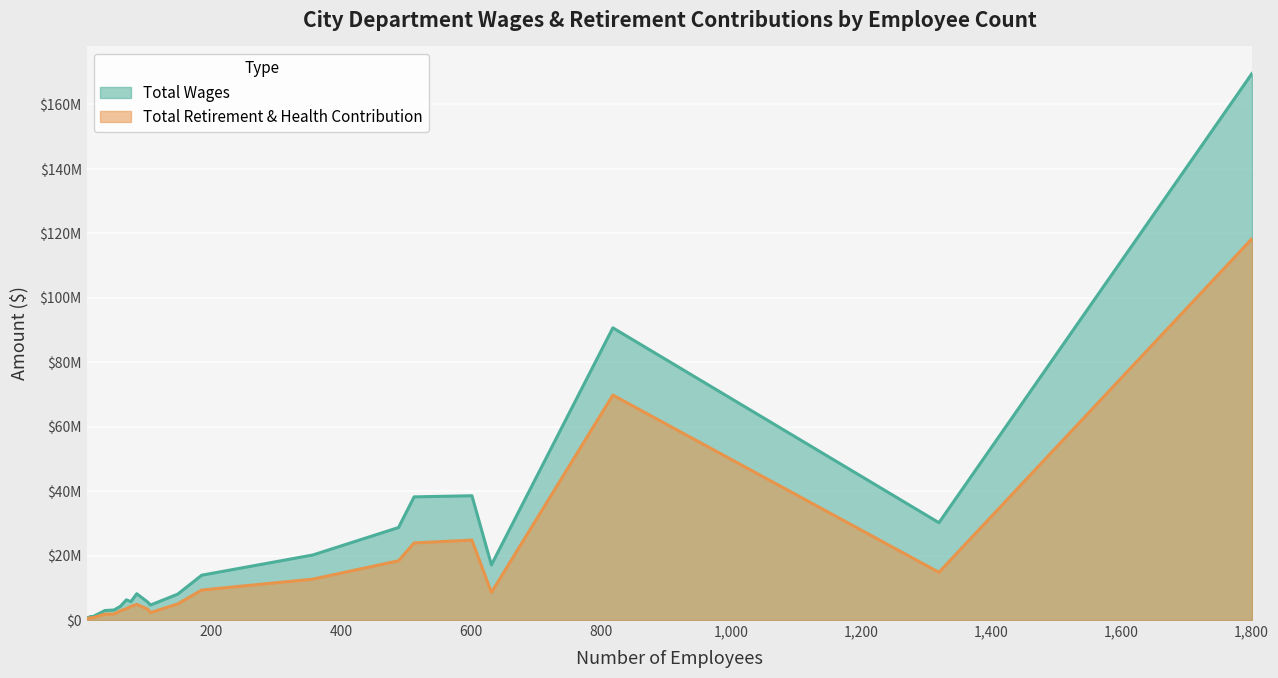

Reading left to right, what are all the values shown in this chart?

Total Wages: Police=169536704	Fire=90626918	Public Works=38553326	Environmental Services=38199537	Parks/Rec & Neigh Serv=30187040	Transportation=28690102	Planning/Building/Code=20172478	Library=17103229	Airport=13905496	Attorney=8158625	Finance=8022912	City Manager=6263996	Information Technology=5702257	Office Of Economic Development=5544756	City Council=4645273	Housing=4288464	Human Resources=3111409	Retirement Services=2944882	Auditor=1121699	Clerk=1007211	Independent Police Auditor=656025
Total Retirement & Health Contribution: Police=118281437	Fire=69766655	Public Works=24790838	Environmental Services=23909412	Parks/Rec & Neigh Serv=14793811	Transportation=18382467	Planning/Building/Code=12677866	Library=8547051	Airport=9299274	Attorney=4859817	Finance=4997791	City Manager=3518244	Information Technology=4229163	Office Of Economic Development=3371754	City Council=2297186	Housing=2883594	Human Resources=1869859	Retirement Services=1815468	Auditor=743609	Clerk=679983	Independent Police Auditor=452849